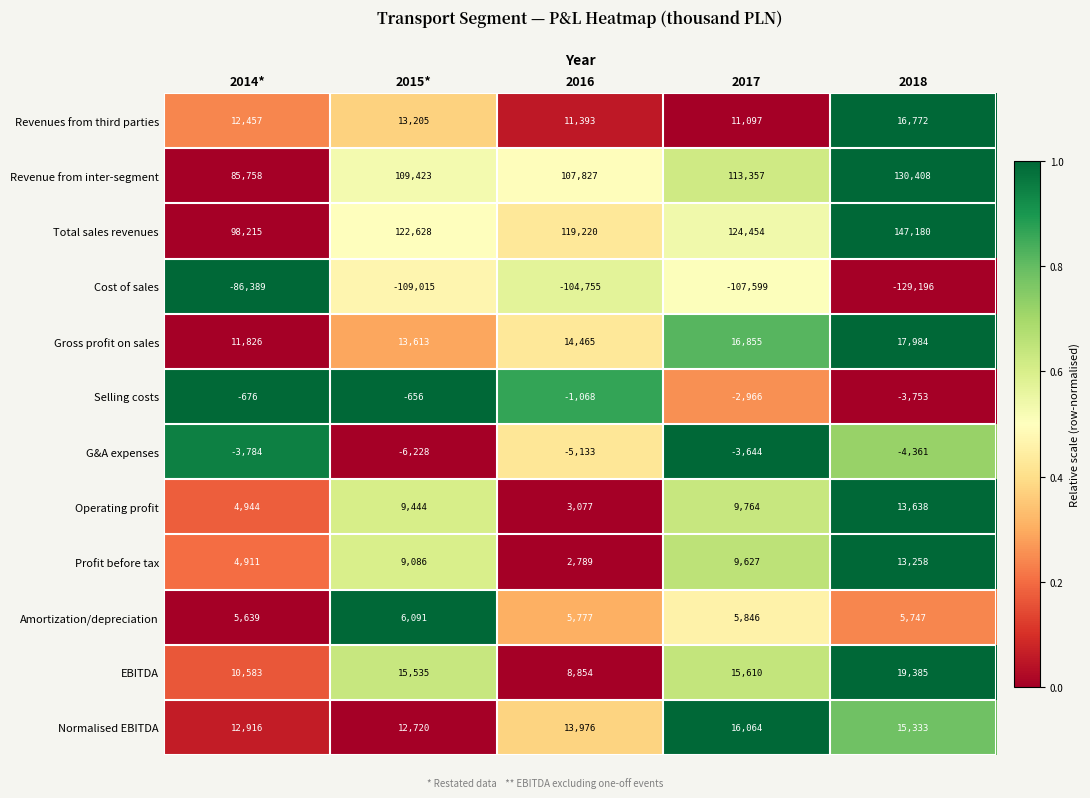

What is the spread (max minus min) of values at 2017?

232053